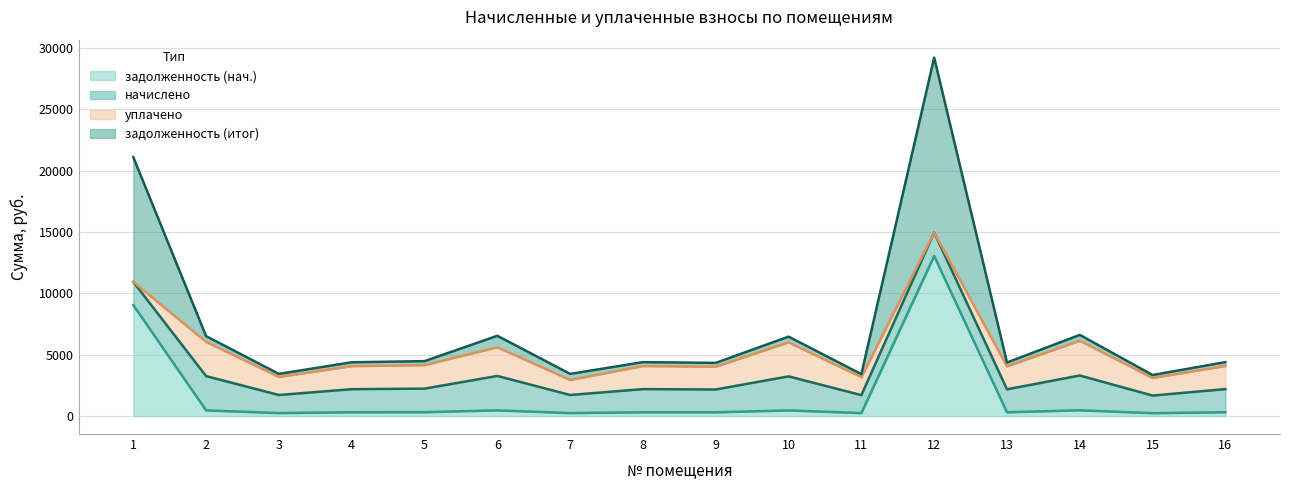

What is the highest value of the задолженность (нач.) series?

13039.6